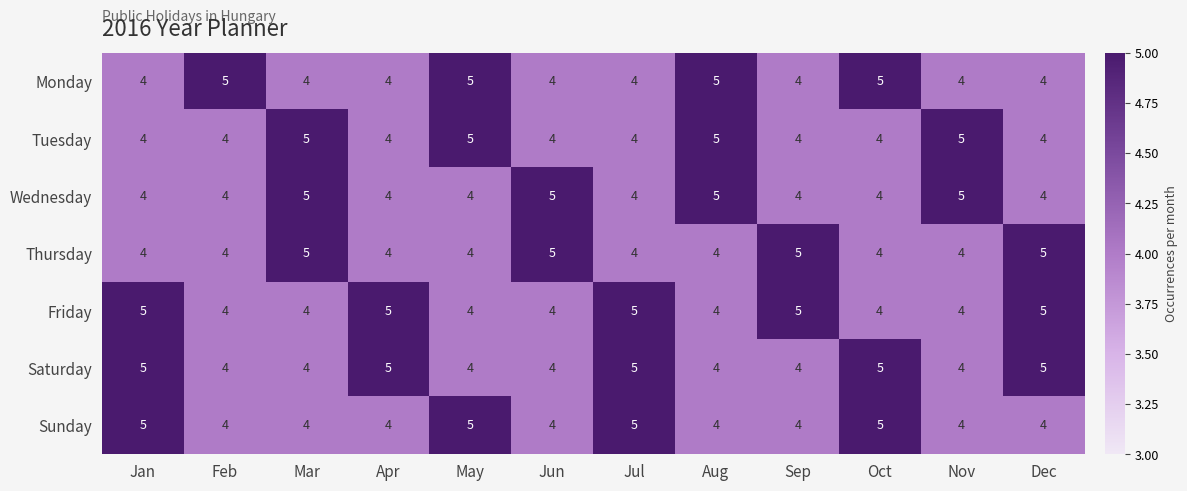

The value of Sunday at Apr is 4. True or false?

True